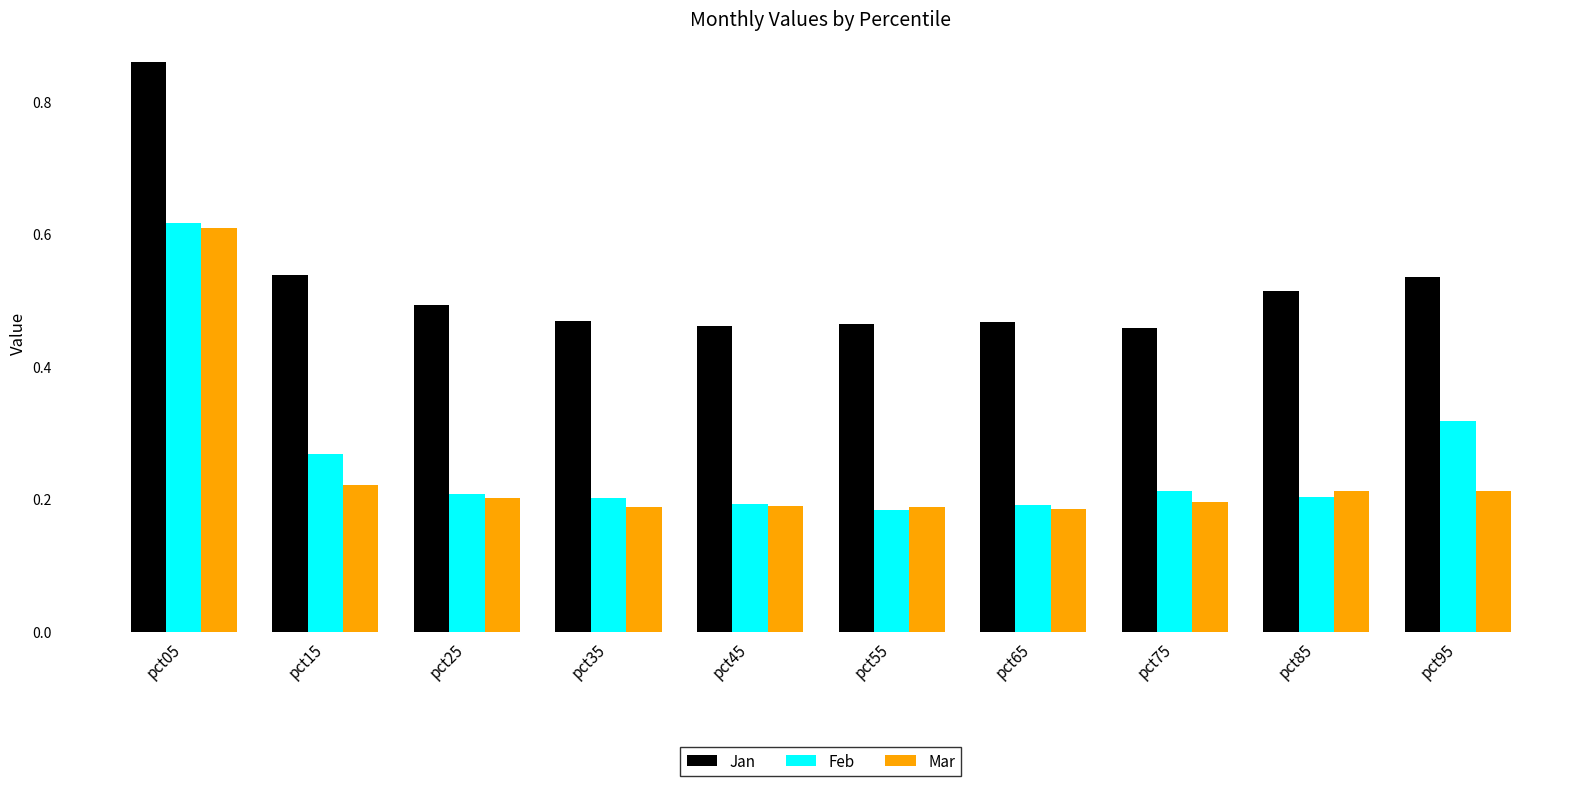

Are the bars grouped side by side (vs. stacked)?

Yes